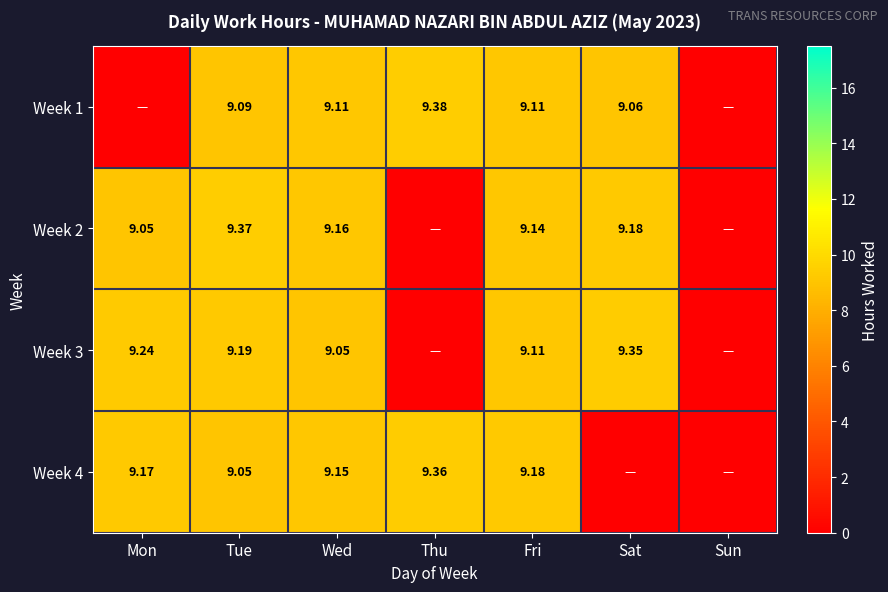

Is the value of Week 2 at Tue greater than the value of Week 1 at Fri?

Yes